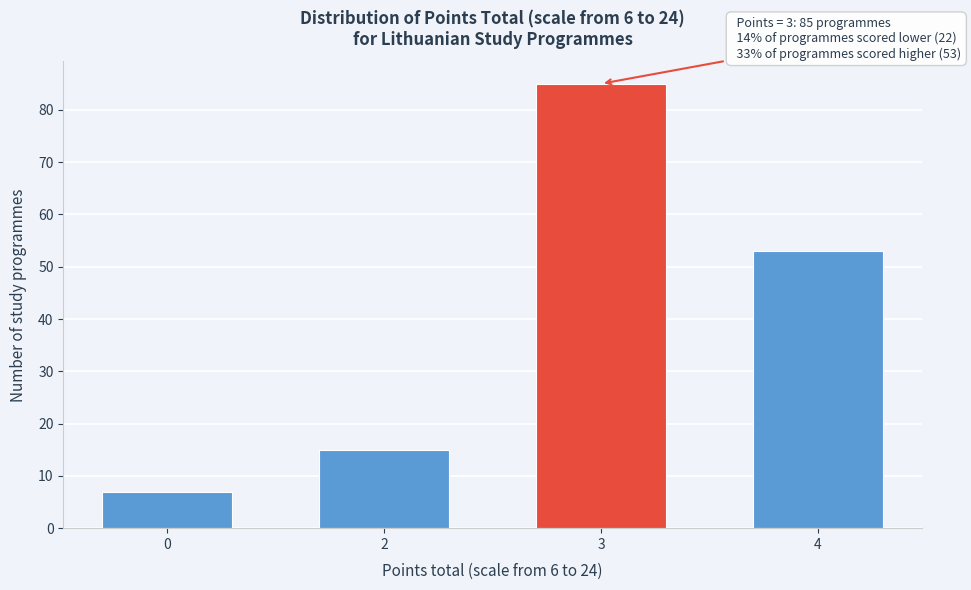

Reading left to right, extract all data points from this chart.

0=7	2=15	3=85	4=53